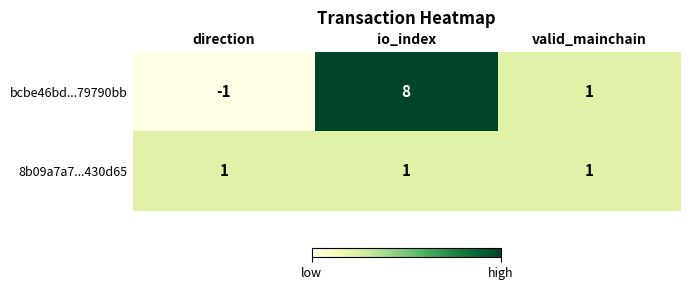

How many categories are shown in the chart?

3